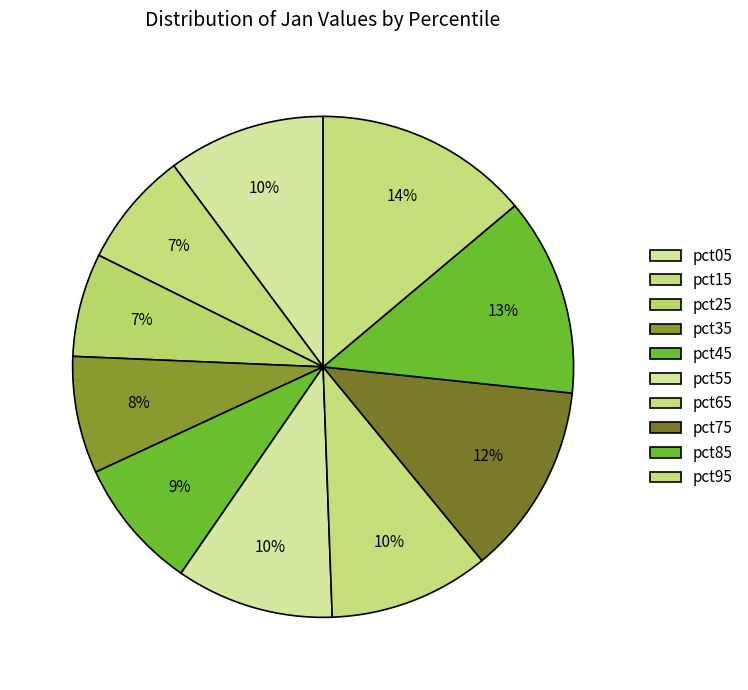

To the nearest percent, what is the difference between the pct95 and pct25 slice percentages?

7%